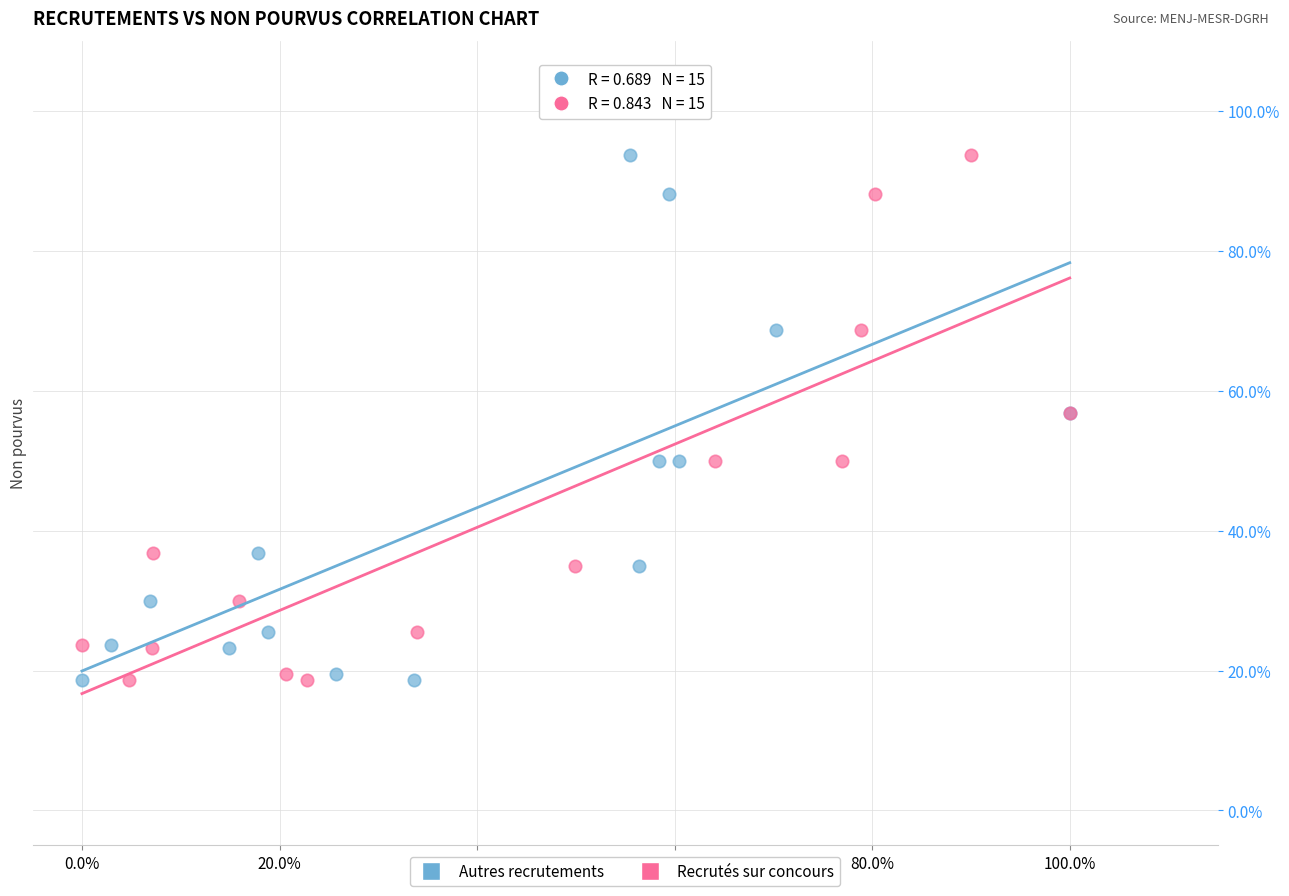

What are all the series names shown in the legend?

Autres recrutements, Recrutés sur concours